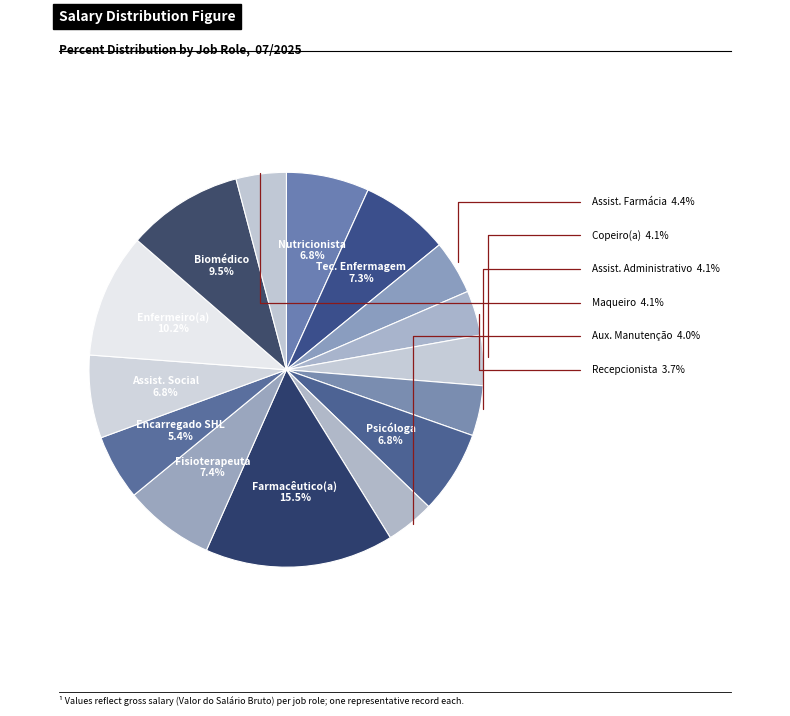

How many slices are in this pie chart?

15